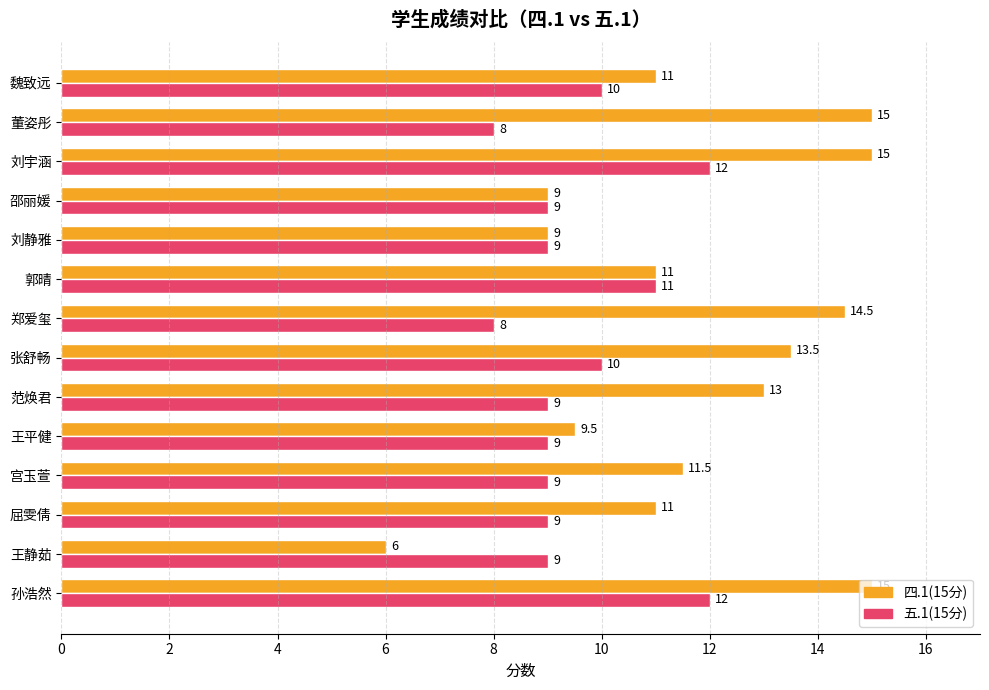

What is the maximum value for 五.1(15分)?

12.0